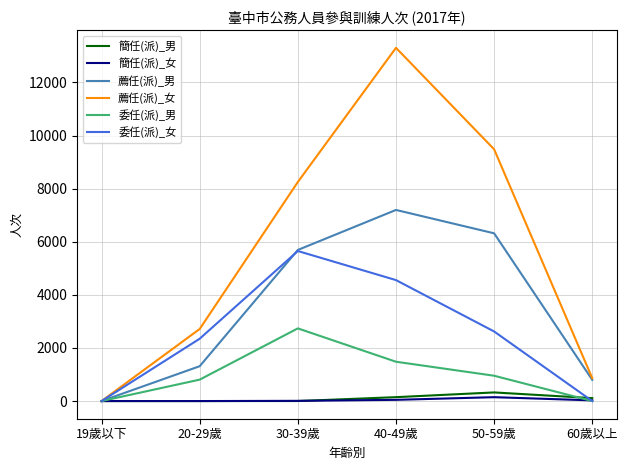

Which series has the widest spread of values?

薦任(派)_女